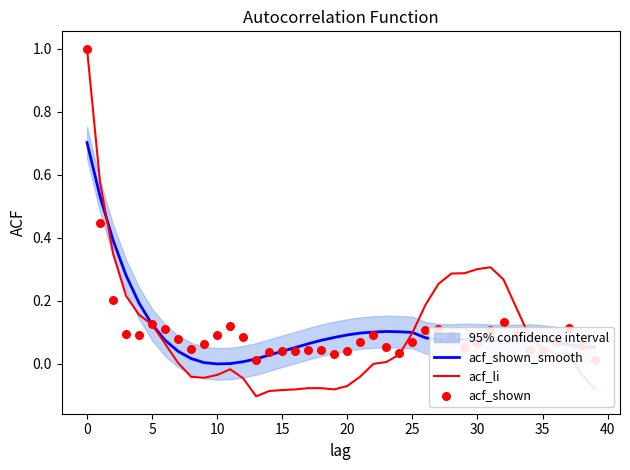

The value of acf_li at 35 is 0.1. True or false?

False